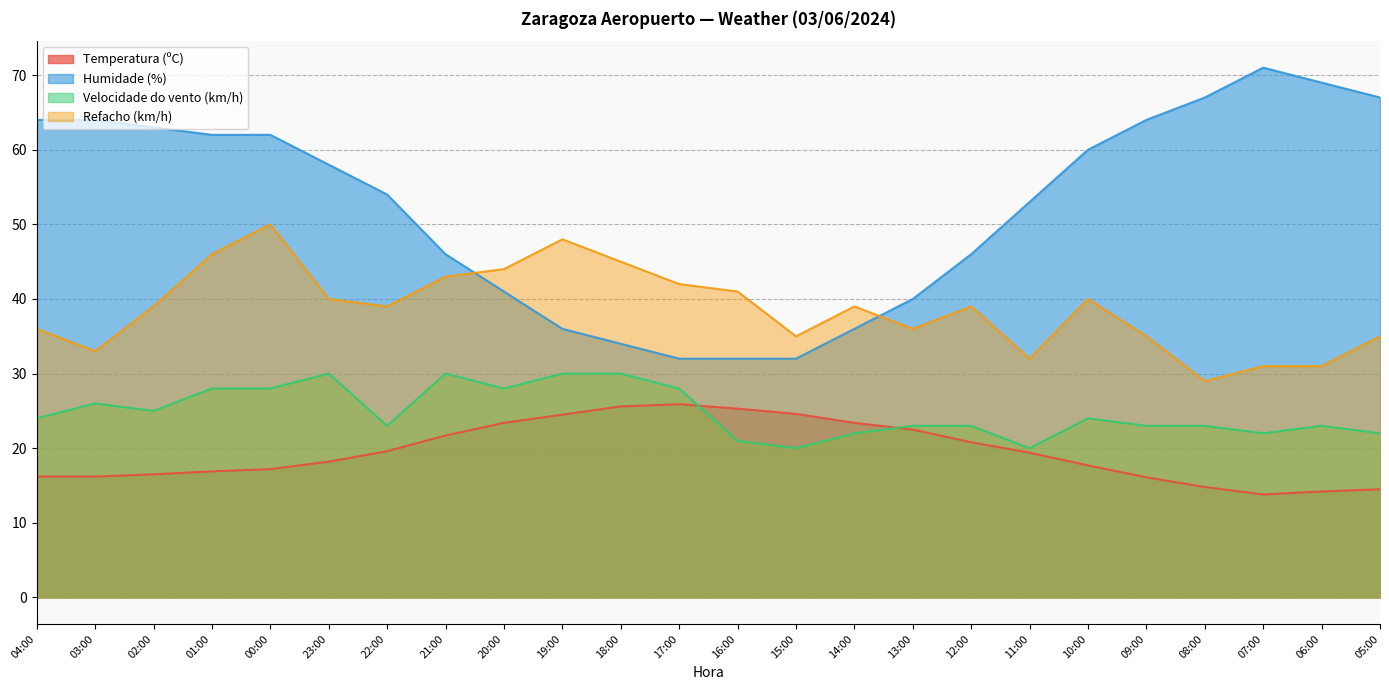

What are all the series names shown in the legend?

Temperatura (ºC), Humidade (%), Velocidade do vento (km/h), Refacho (km/h)